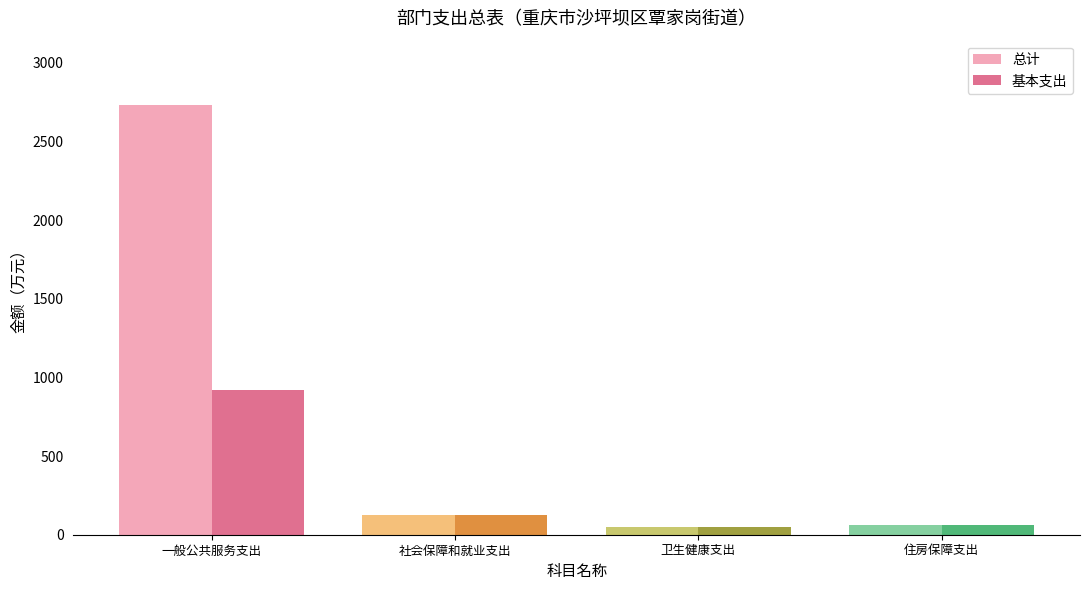

What is the difference between the maximum and second lowest values in the 总计 series?

2670.4